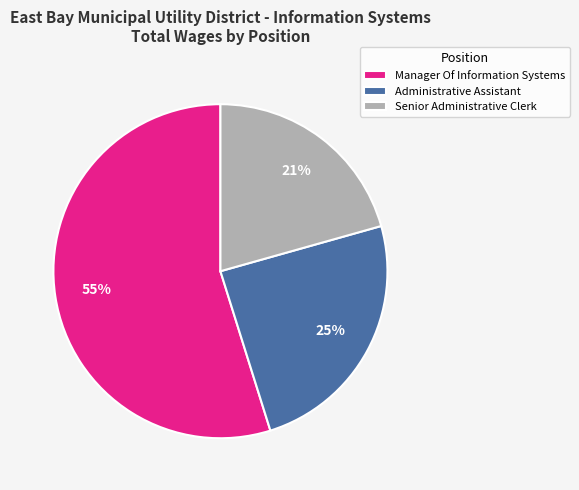

Combined, do Senior Administrative Clerk and Administrative Assistant account for over 50%?

No